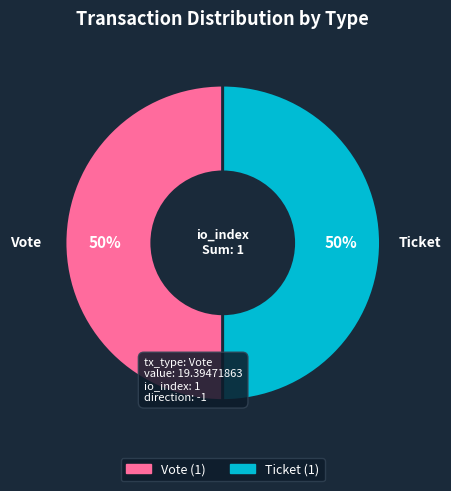

True or false: Vote accounts for 50% of the total.

True